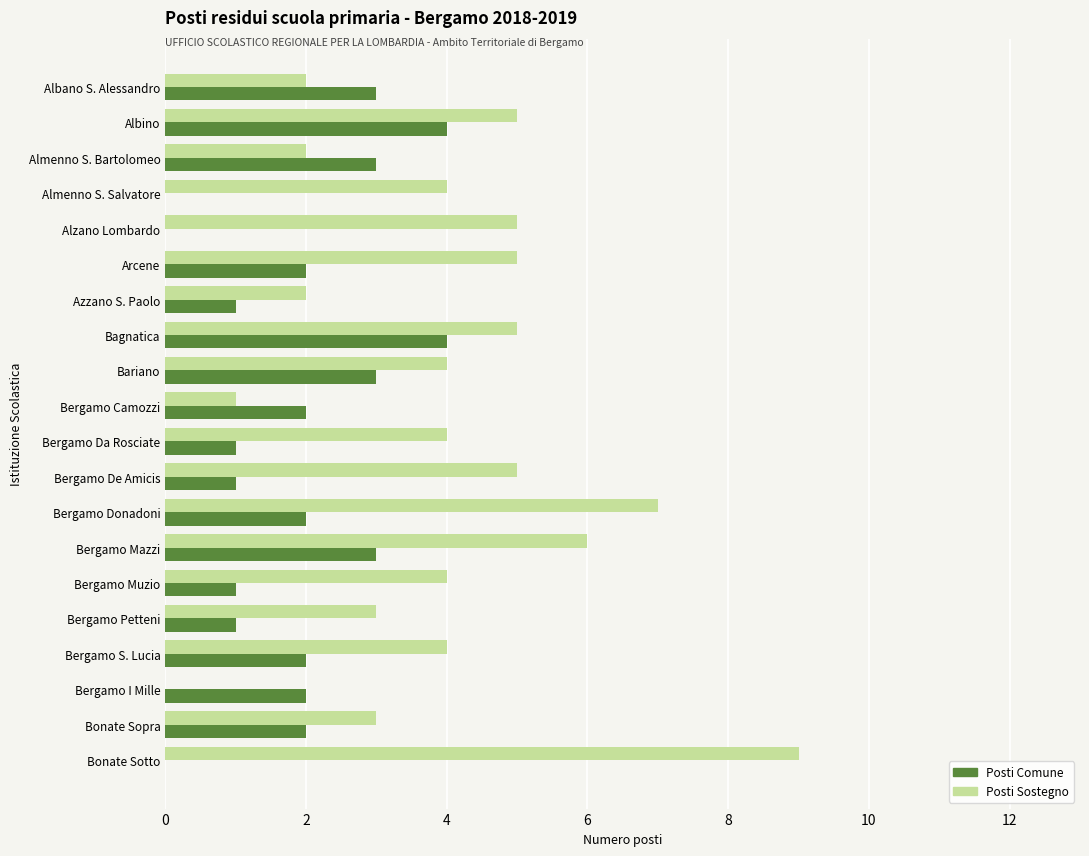

What is the sum of all Posti Comune values?

37